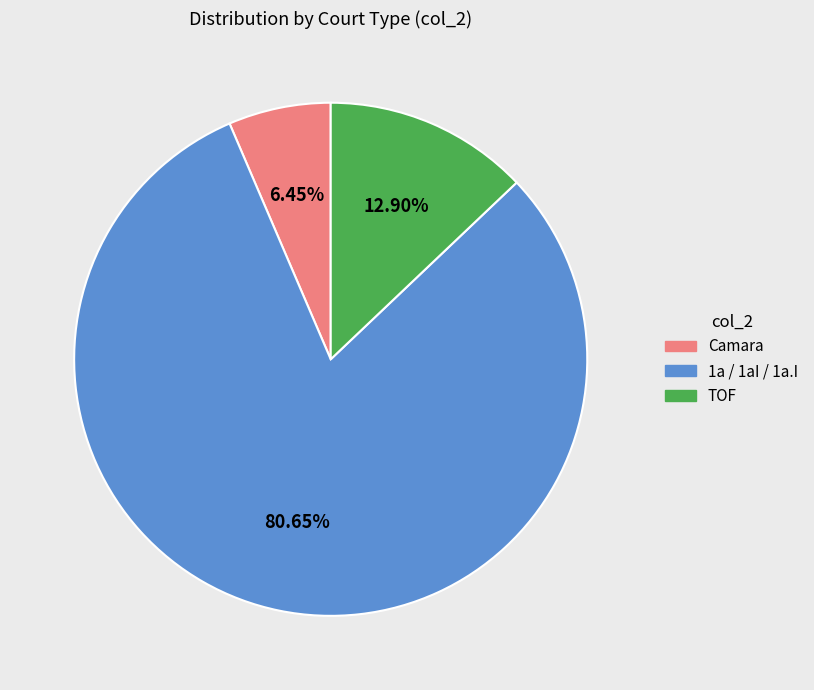

Count the number of slices in the pie.

3